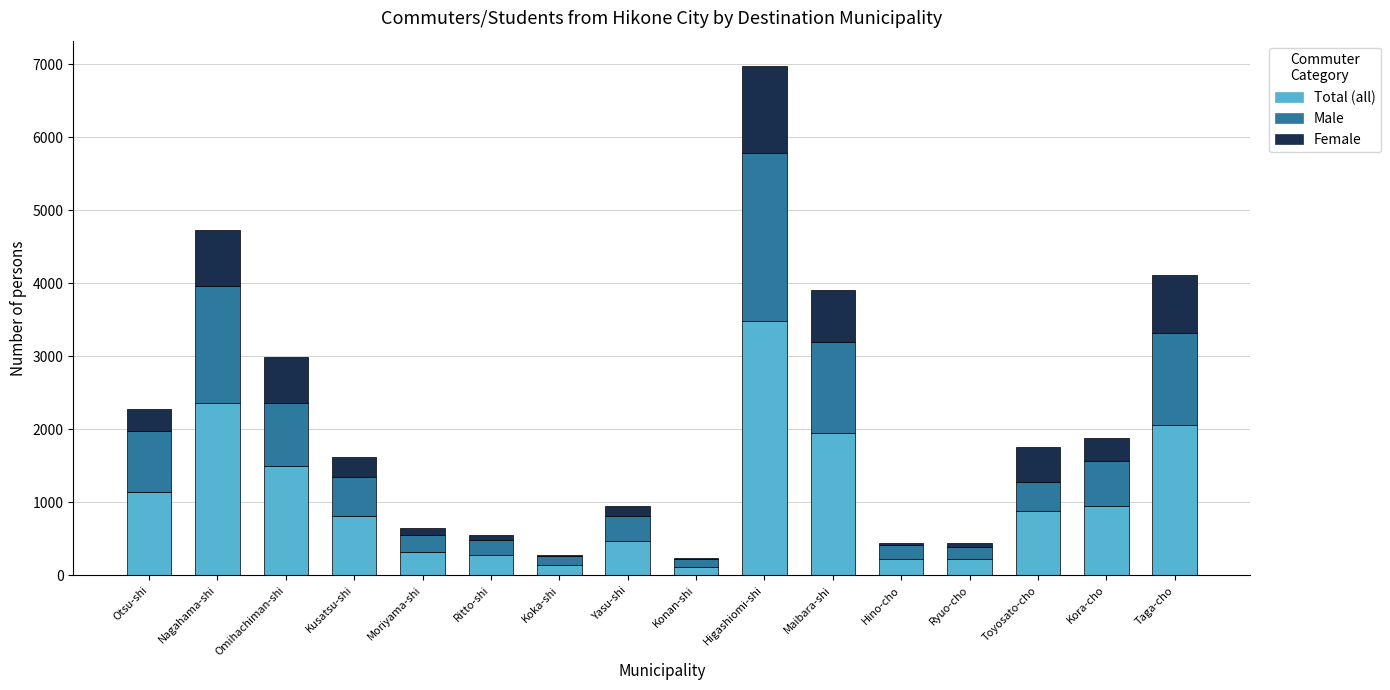

At which category is the sum across all series the highest?

Higashiomi-shi